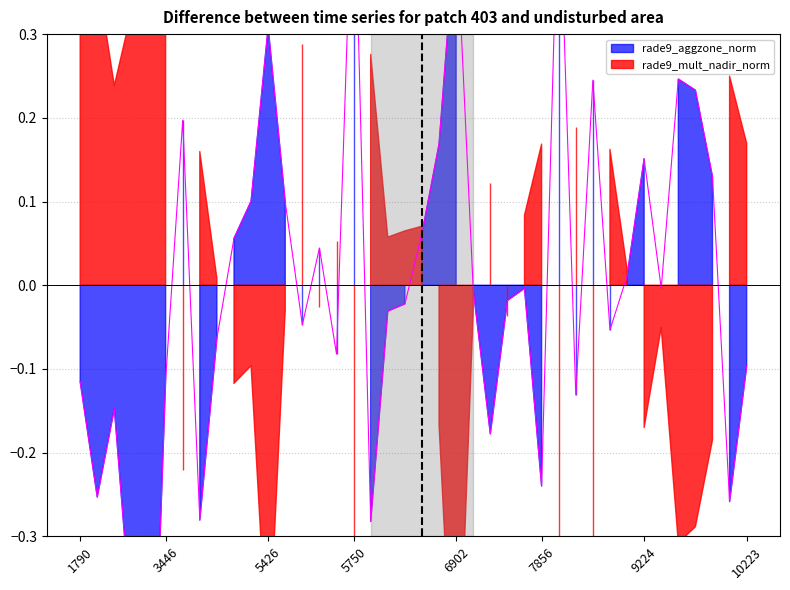

Which label corresponds to the smallest value in the chart?

3365